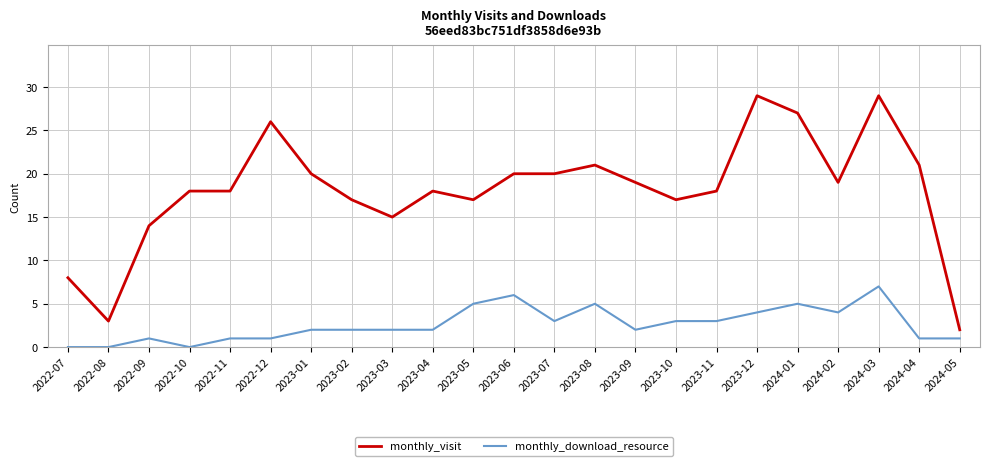

What position from the left is 2024-04?

22